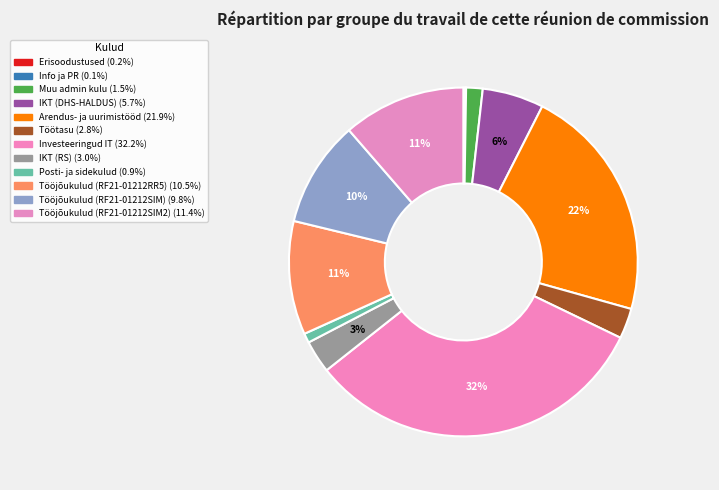

The Arendus- ja uurimistööd slice represents 22% of the pie. True or false?

True